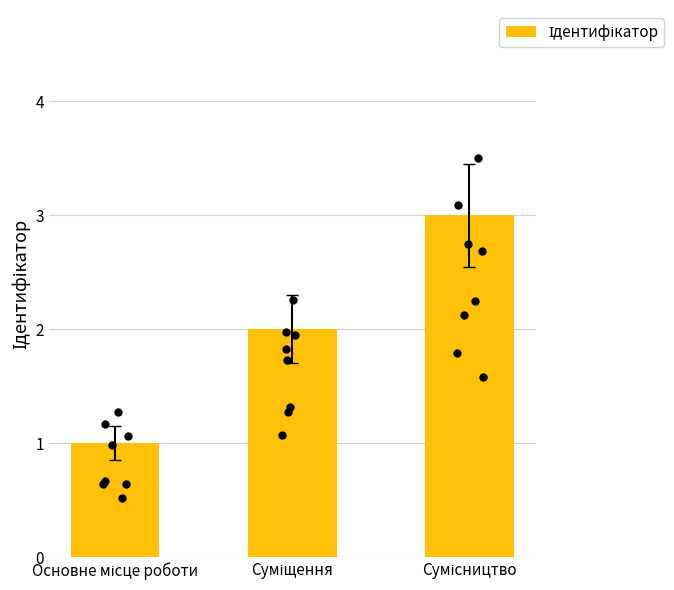

What is the change in value from Основне місце роботи to Суміщення?

+1